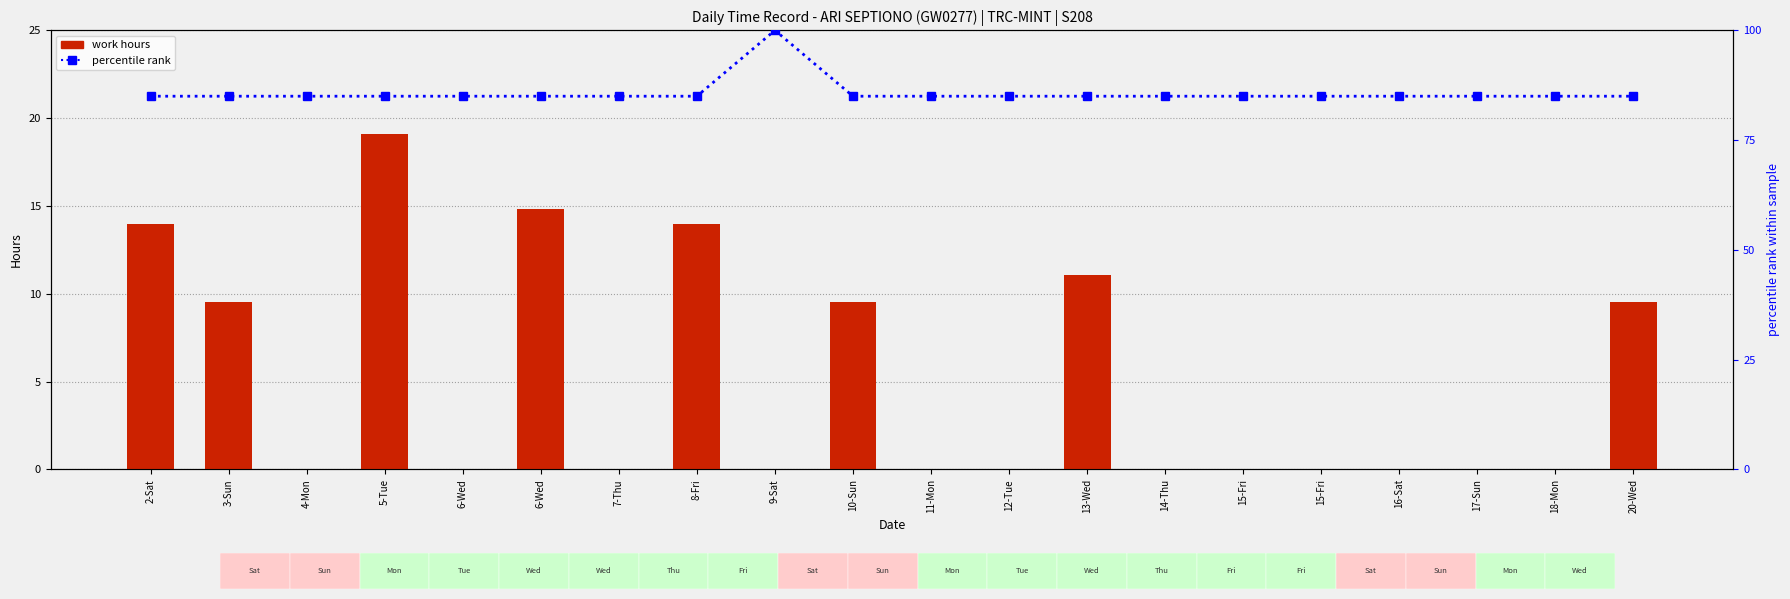

What is the total value across all series at 12-Tue?

85.0